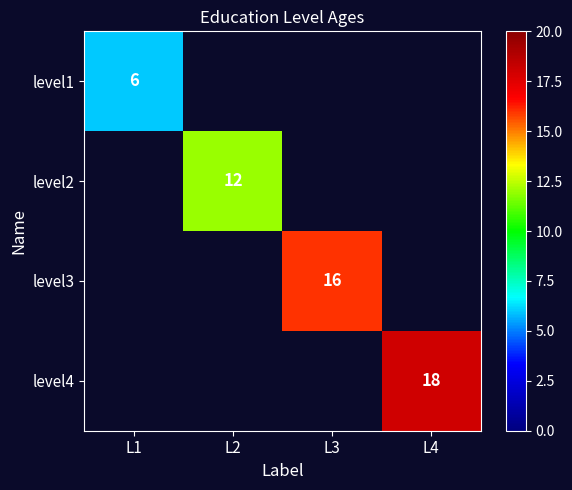

What is the smallest value displayed?

6.0